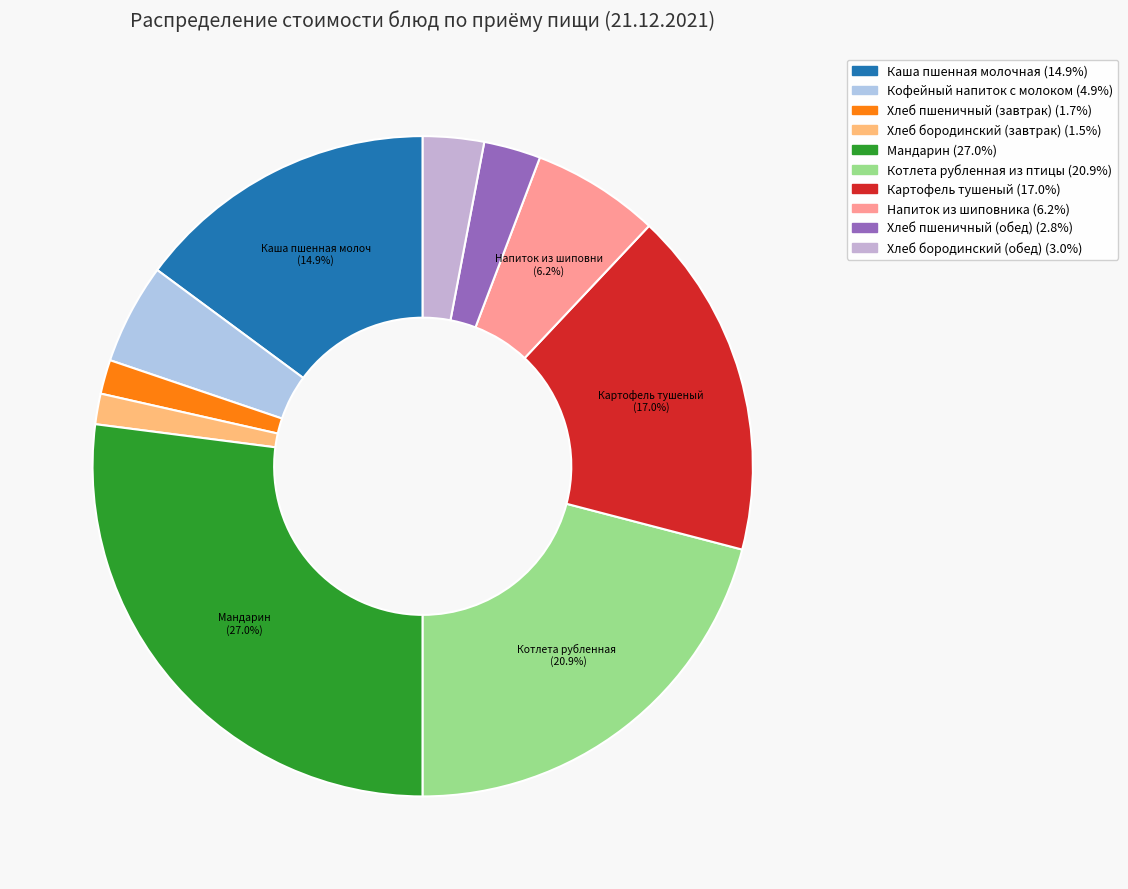

True or false: Хлеб пшеничный (обед) accounts for 3% of the total.

True